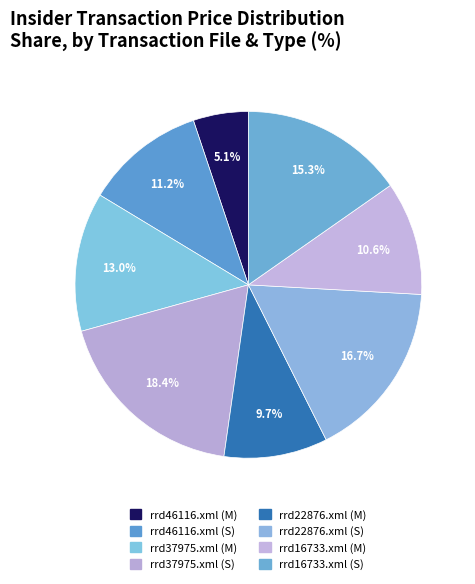

Does rrd46116.xml (M) represent more than half of the total?

No